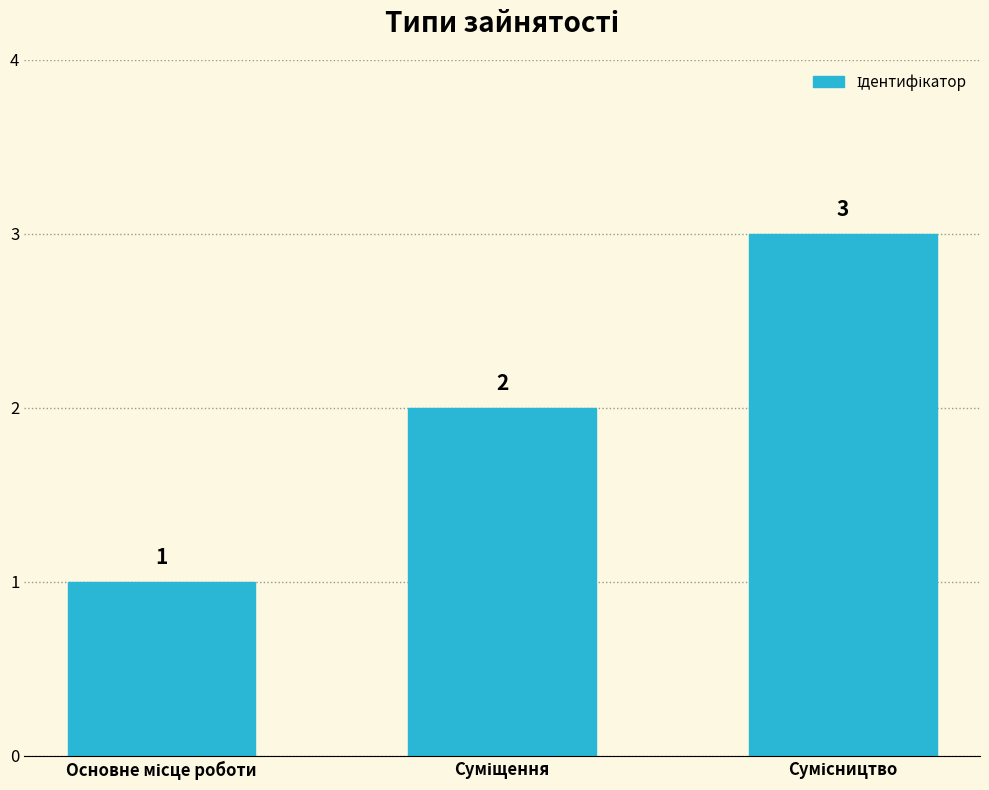

What is the minimum value shown in the chart?

1